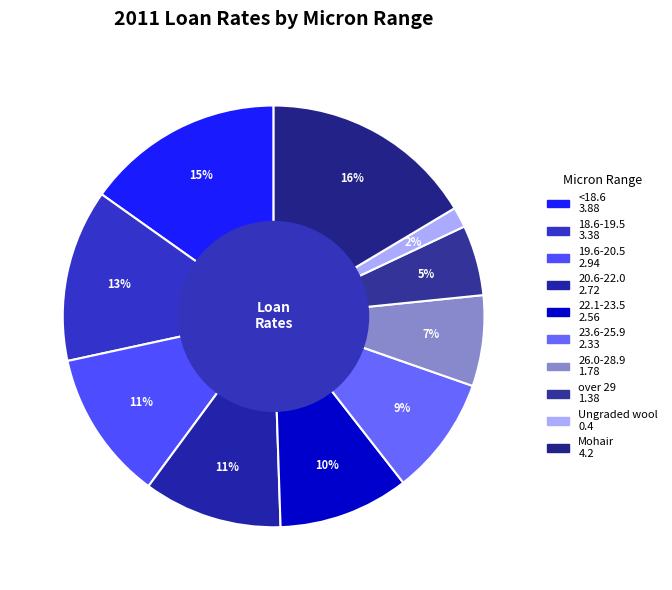

What is the change in value from Ungraded wool to Mohair?

+3.8